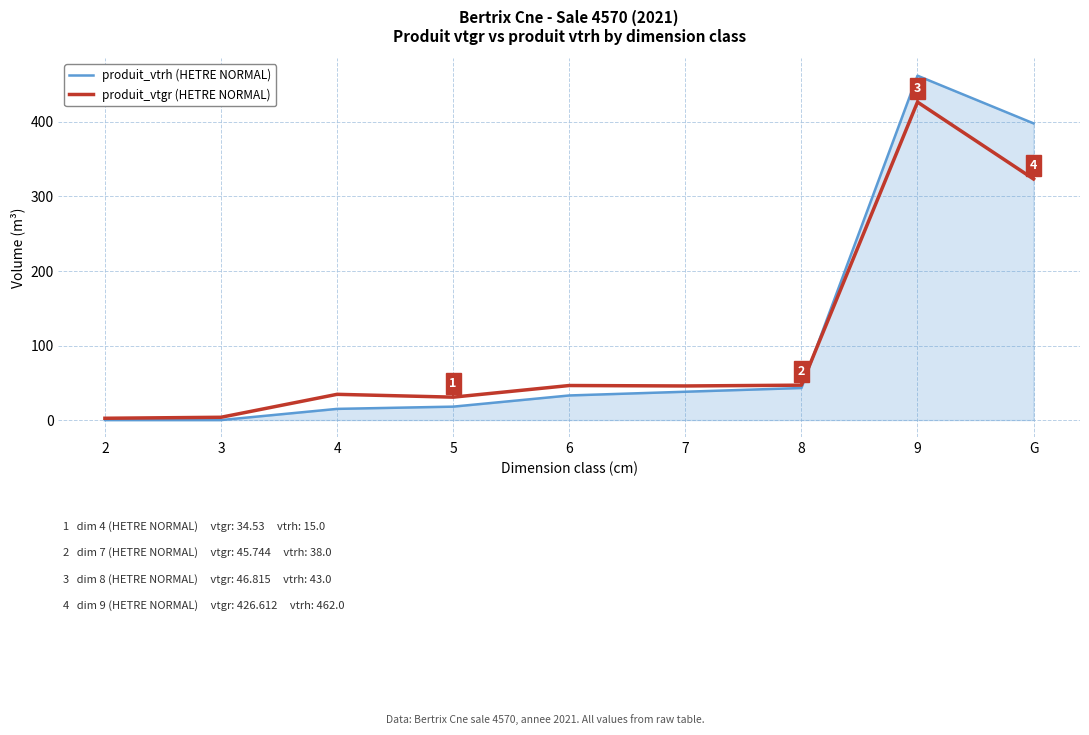

The value of produit_vtrh (HETRE NORMAL) at 5 is 18.0. True or false?

True